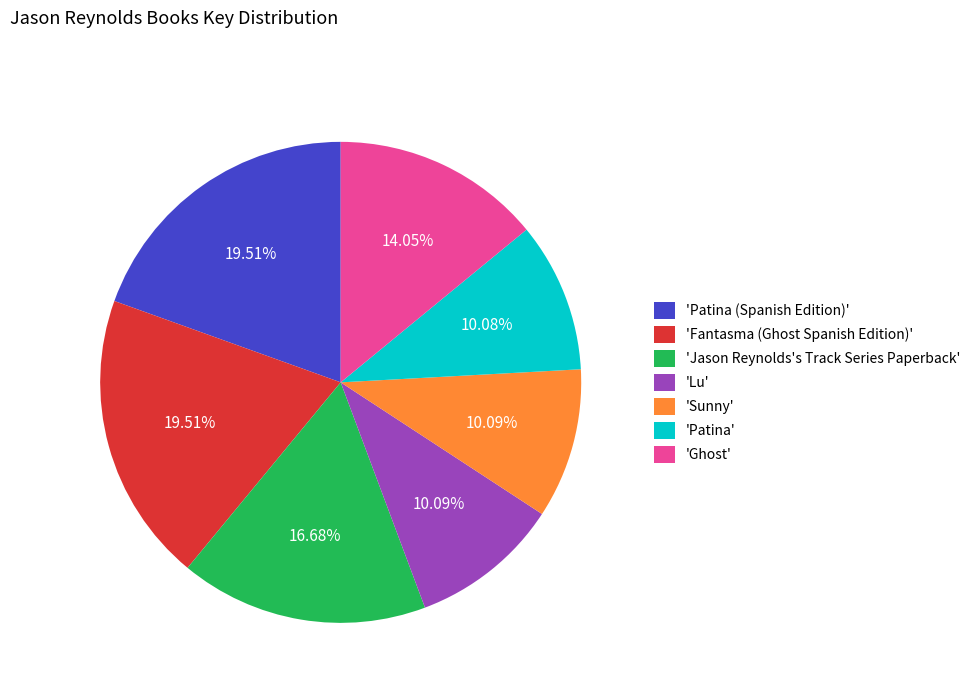

Approximately how many times larger is the value at 'Lu' compared to 'Sunny'?

1.0